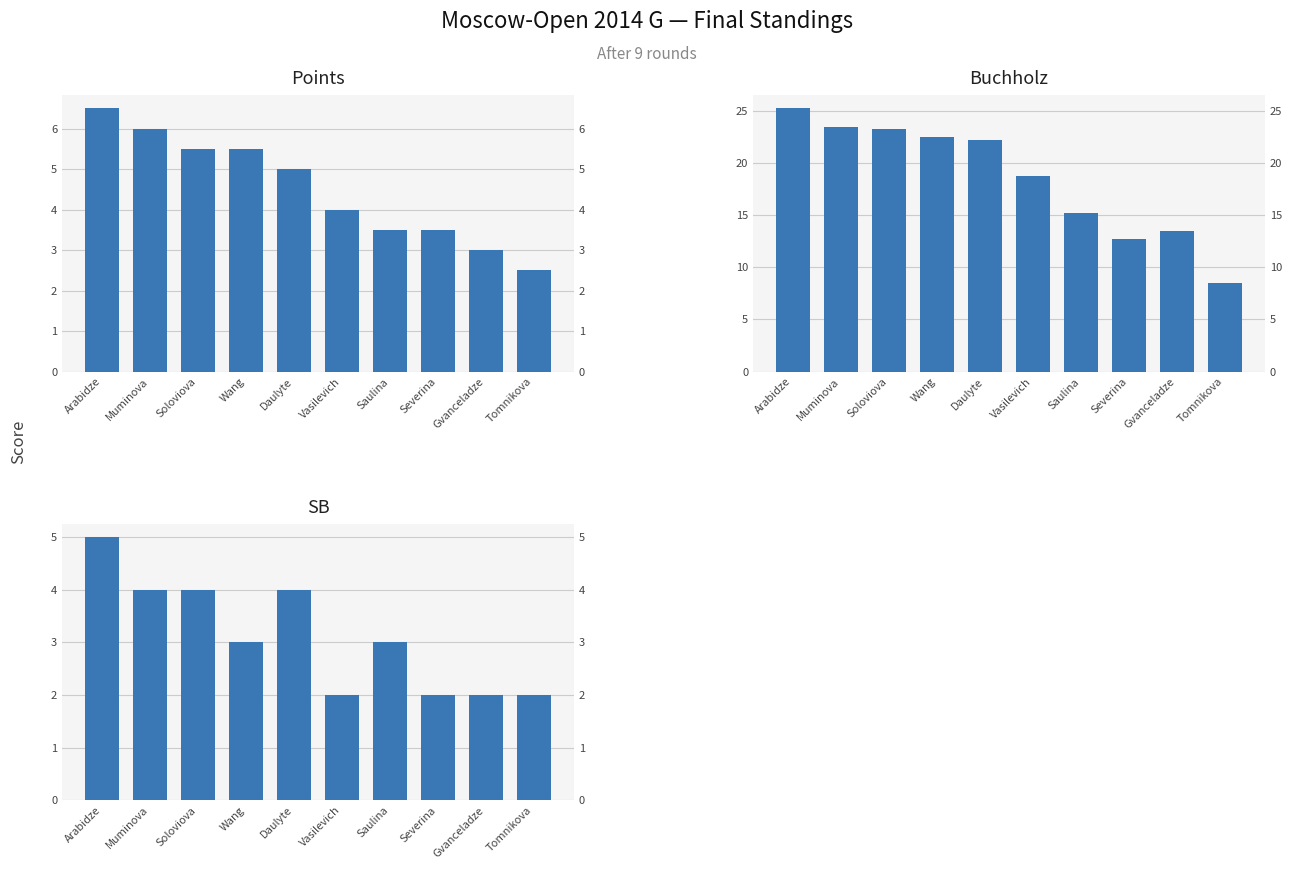

How many groups of bars are there?

10